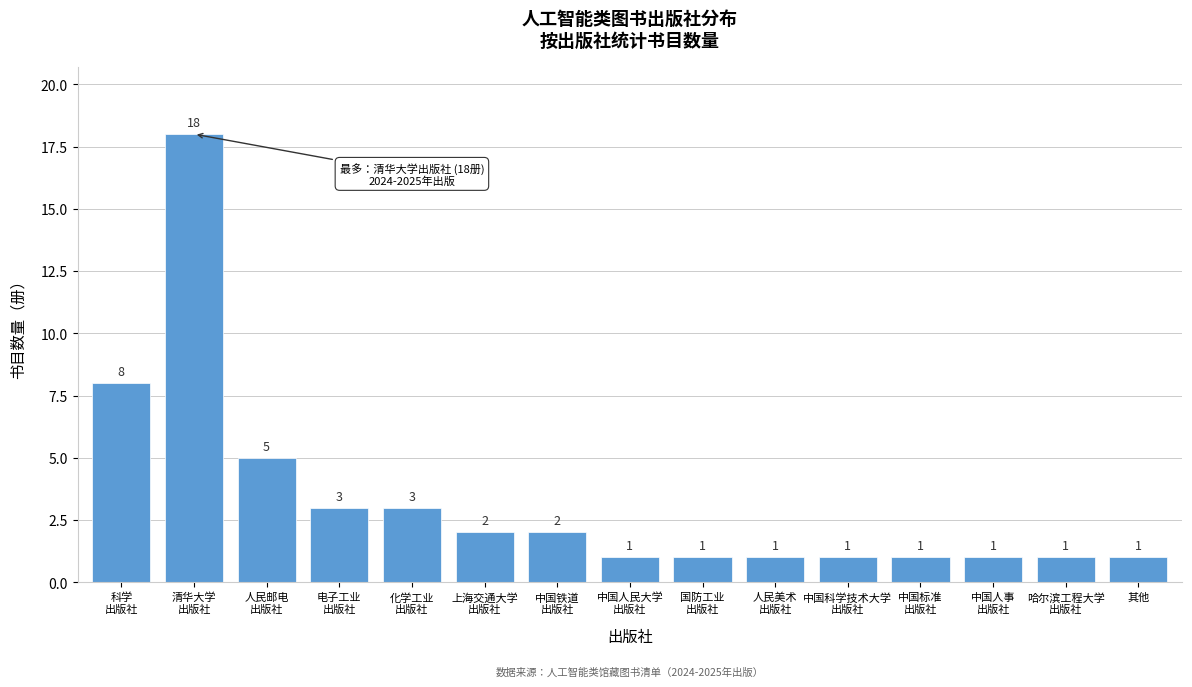

Reading right to left, extract all data points from this chart.

1	1	1	1	1	1	1	1	2	2	3	3	5	18	8